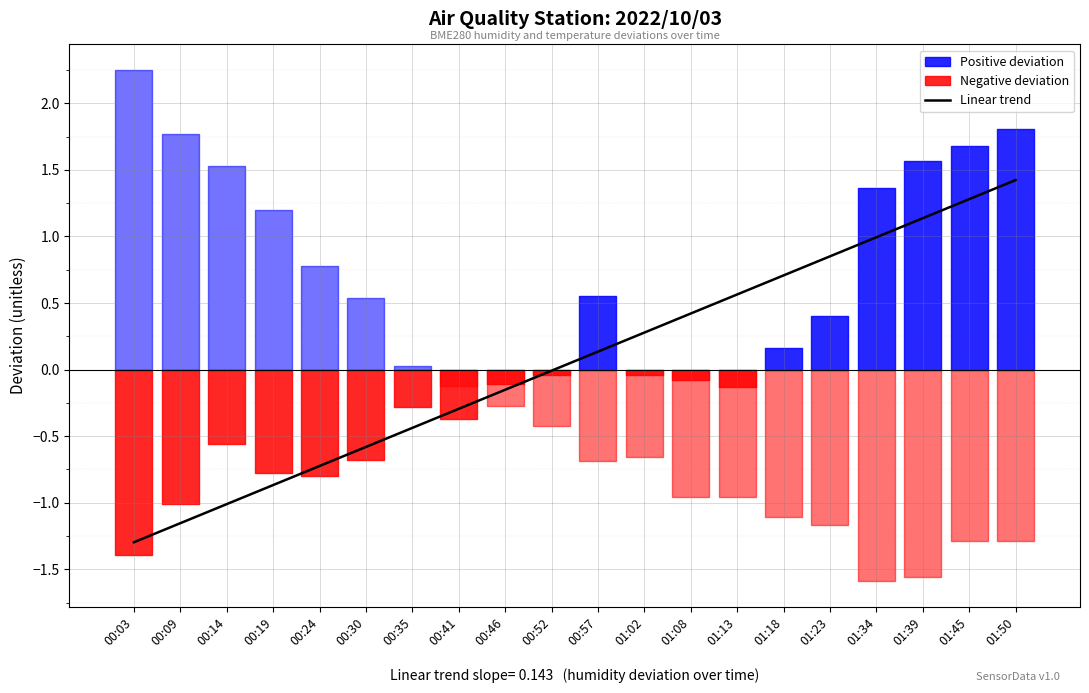

How many values are below zero?

10